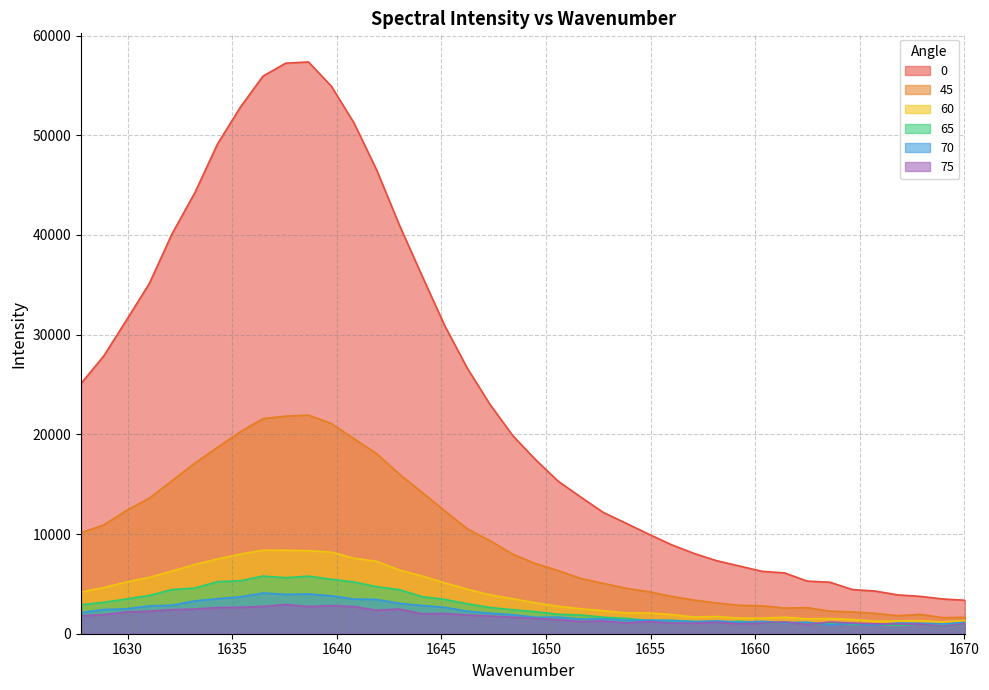

Which has a higher value, 1665.72461 or 1666.80664?

1665.72461